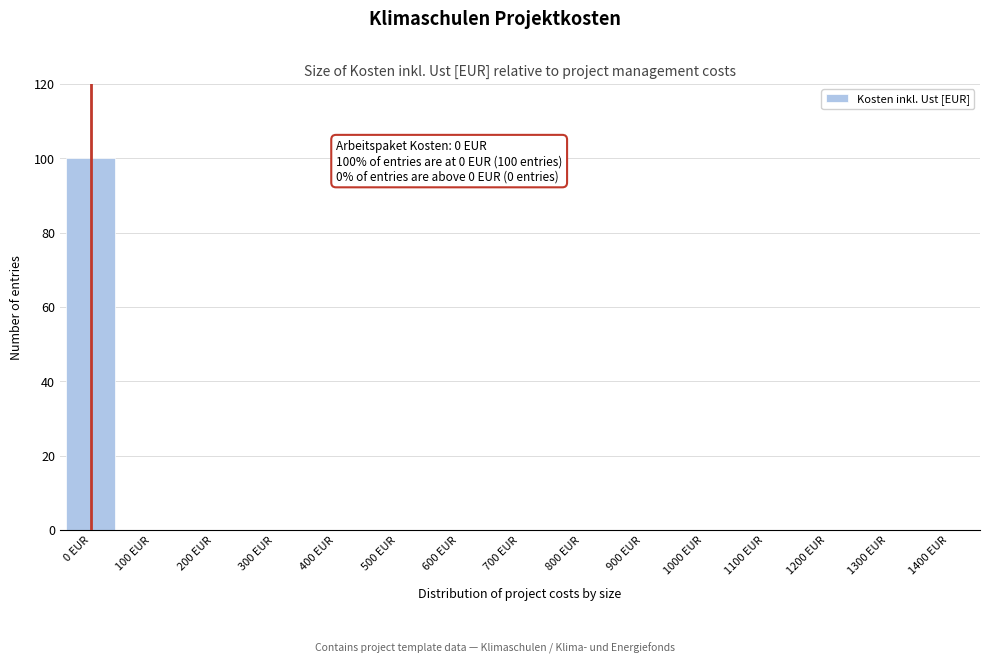

Reading right to left, what are all the values shown in this chart?

1400 EUR=0	1300 EUR=0	1200 EUR=0	1100 EUR=0	1000 EUR=0	900 EUR=0	800 EUR=0	700 EUR=0	600 EUR=0	500 EUR=0	400 EUR=0	300 EUR=0	200 EUR=0	100 EUR=0	0 EUR=100